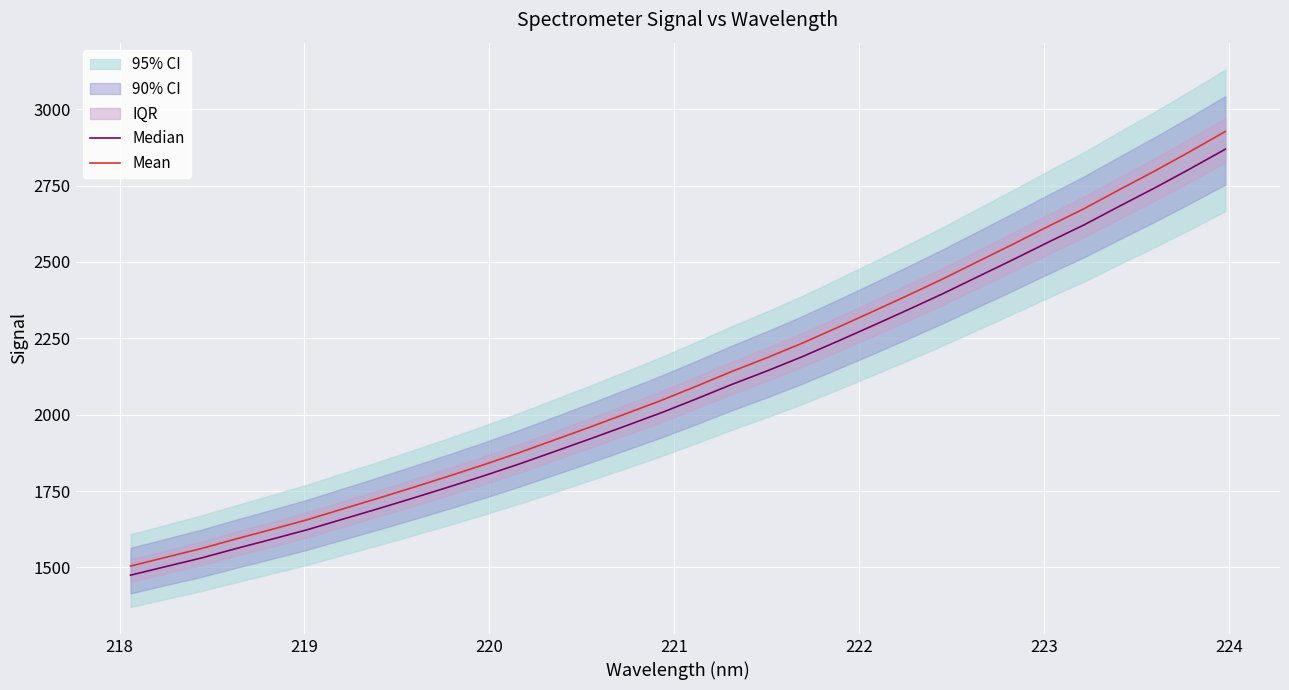

True or false: Mean has more than 0 interior local peaks.

False